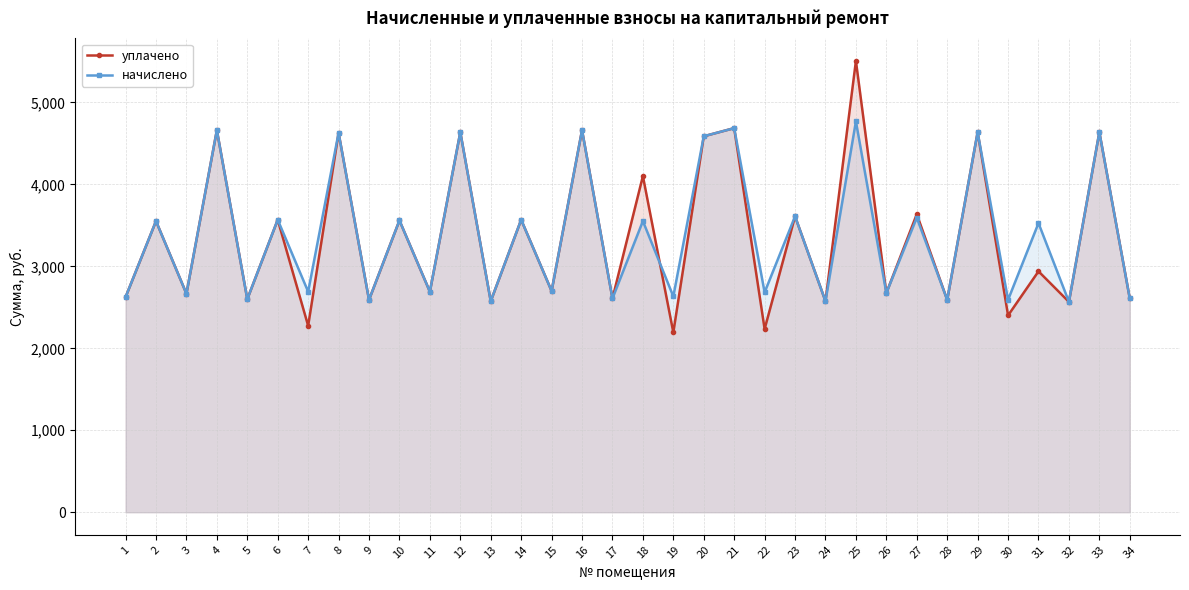

What is the difference between the second highest and second lowest values in the уплачено series?

2450.9